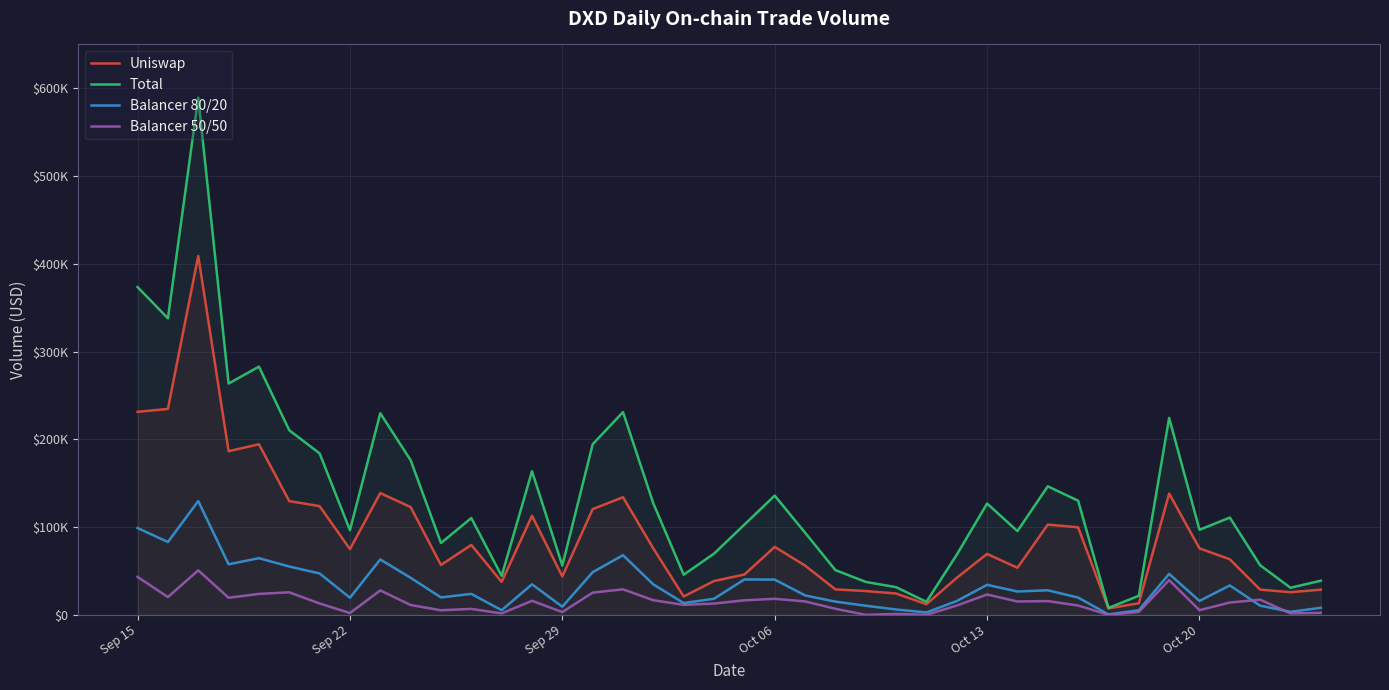

What are all the series names shown in the legend?

Uniswap, Total, Balancer 80/20, Balancer 50/50